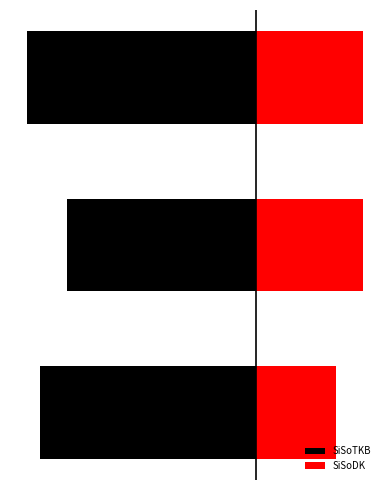

What are all the series names shown in the legend?

SiSoTKB, SiSoDK